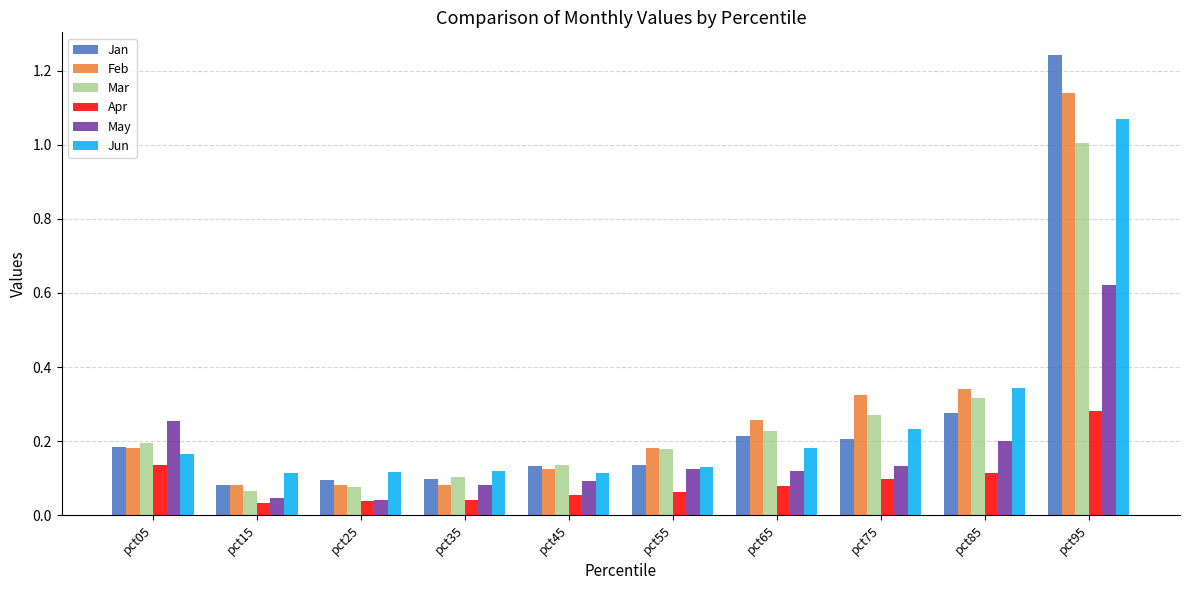

Which category has the highest value across all series?

pct95